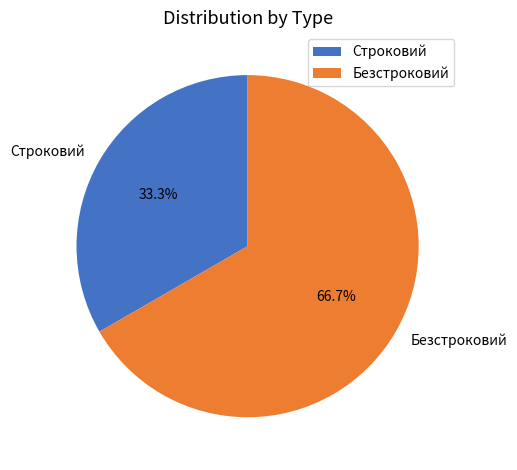

Rank the categories by value from highest to lowest.

Безстроковий, Строковий